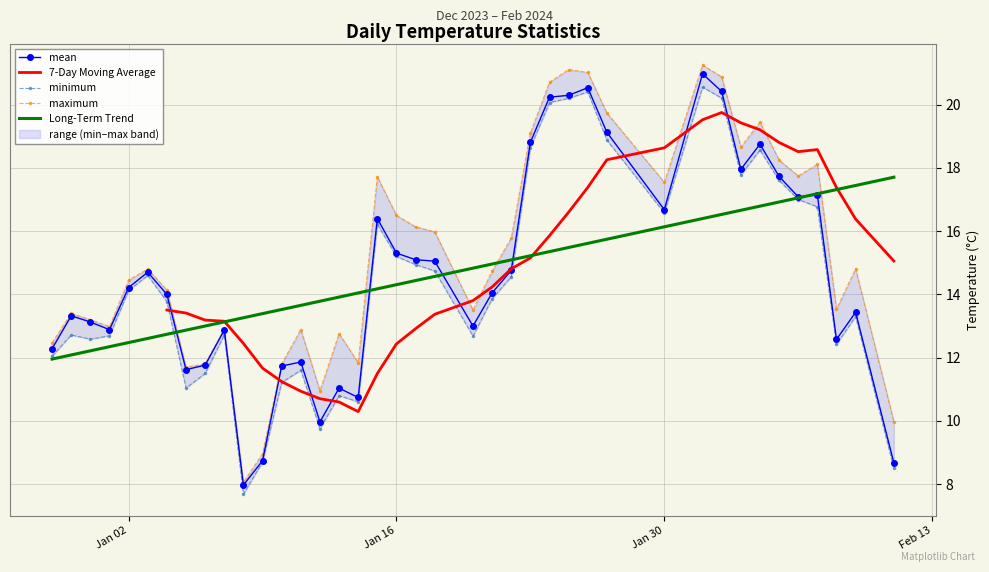

What is the lowest value of the Long-Term Trend series?

12.0